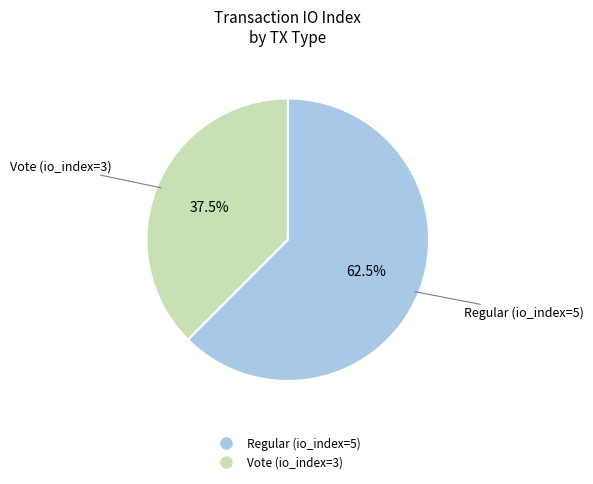

How many slices are in this pie chart?

2